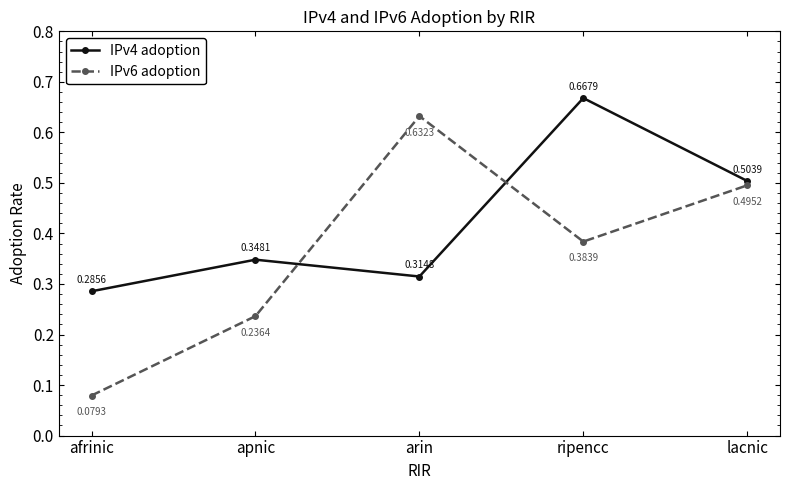

How many series are shown in this chart?

2